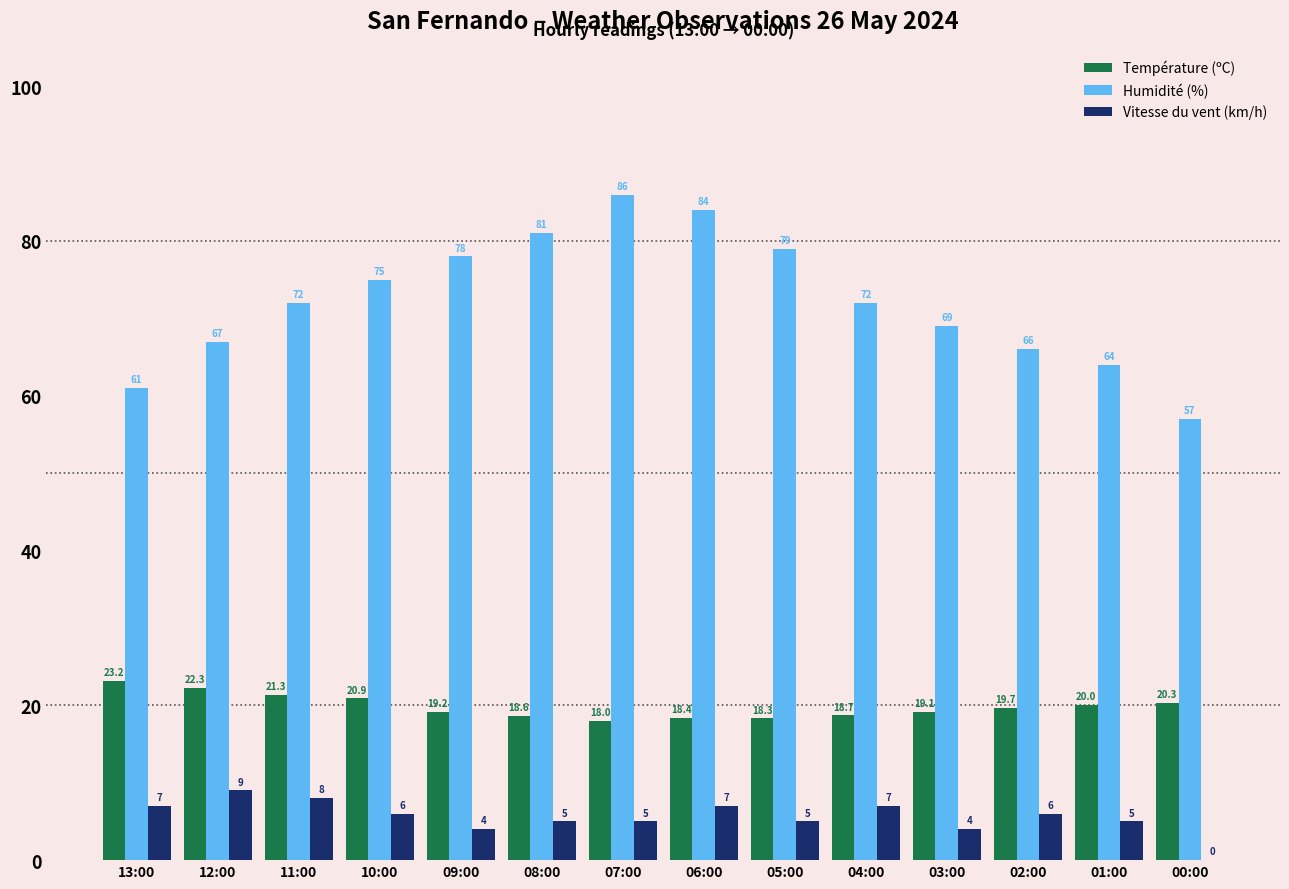

At which category does the chart reach its peak across all series?

07:00